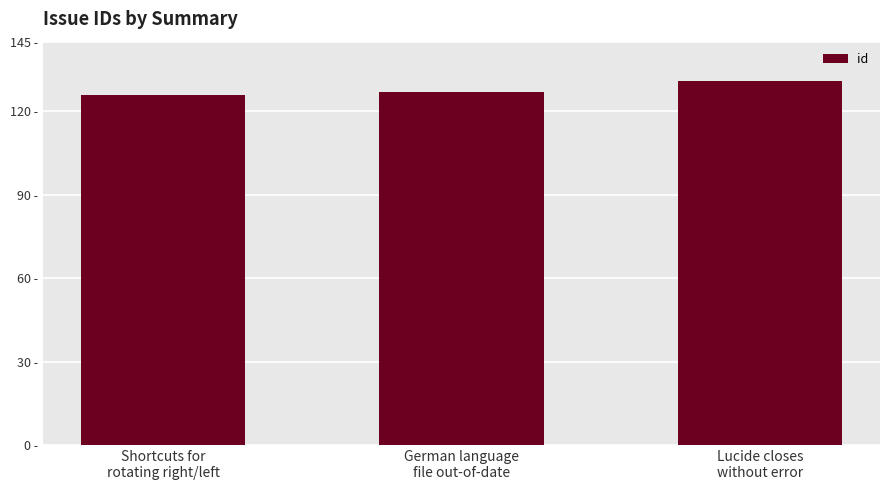

Are the bars horizontal?

No